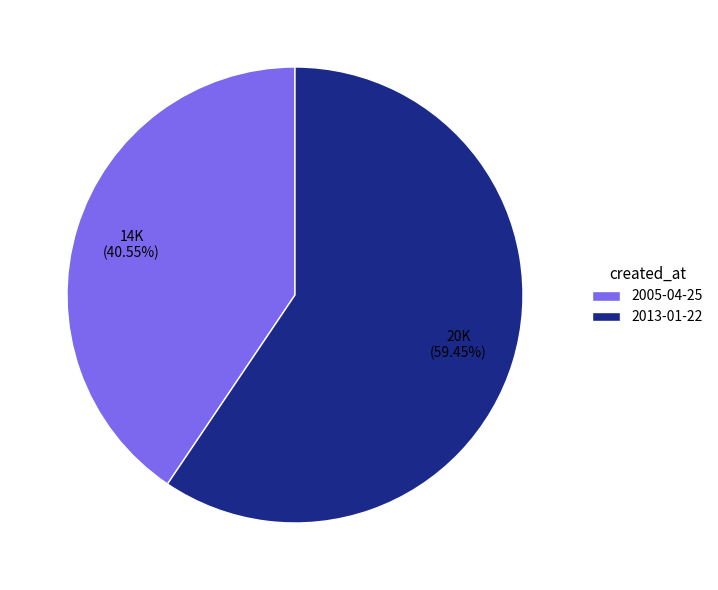

What is the ratio of the value at 2005-04-25 to the value at 2013-01-22?

0.7